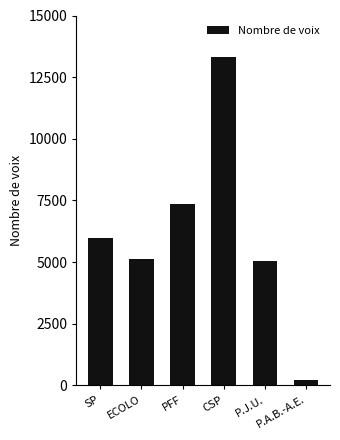

What position from the right is P.J.U.?

2